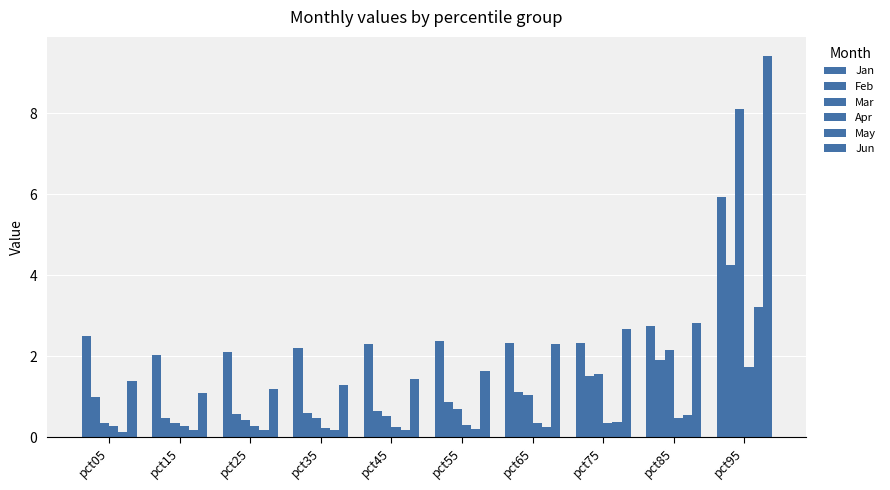

How many bars are there in each group?

6